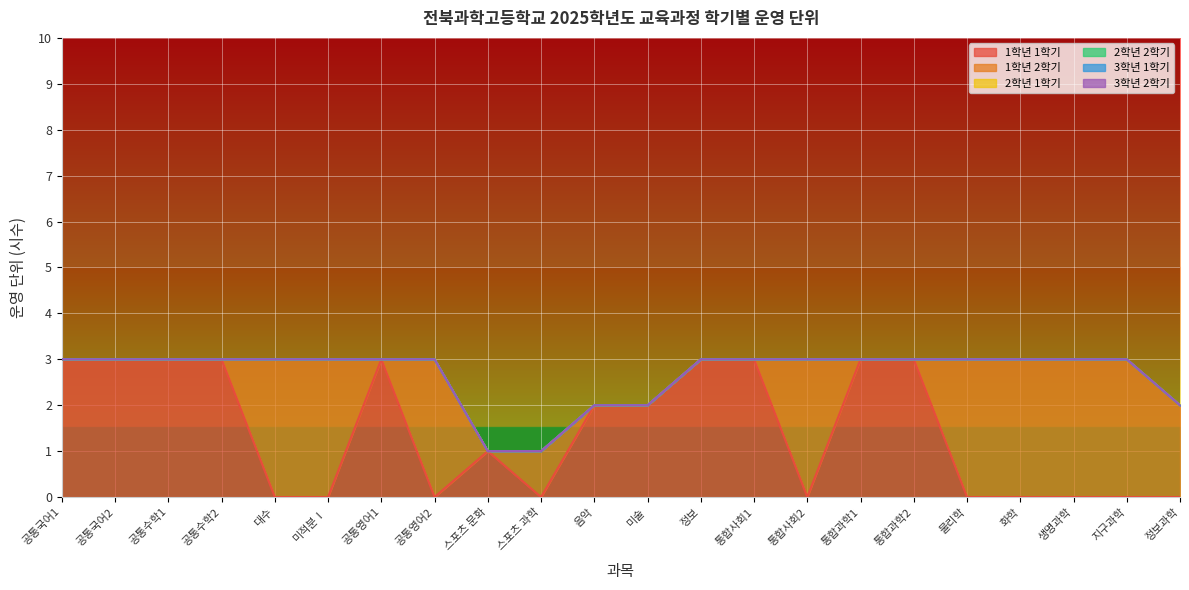

True or false: 3학년 2학기 and 1학년 2학기 cross at least once.

False